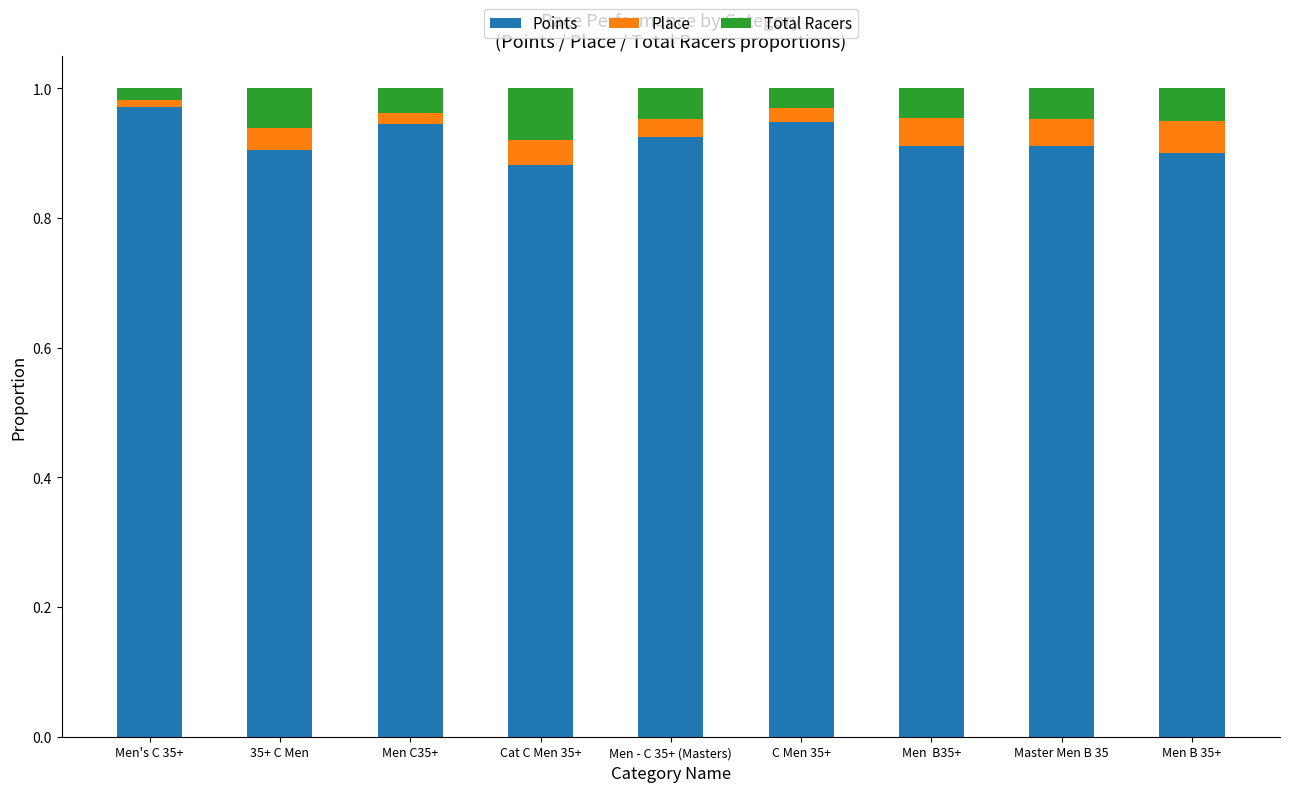

True or false: Points has a value of 0.7 at Men's C 35+.

False